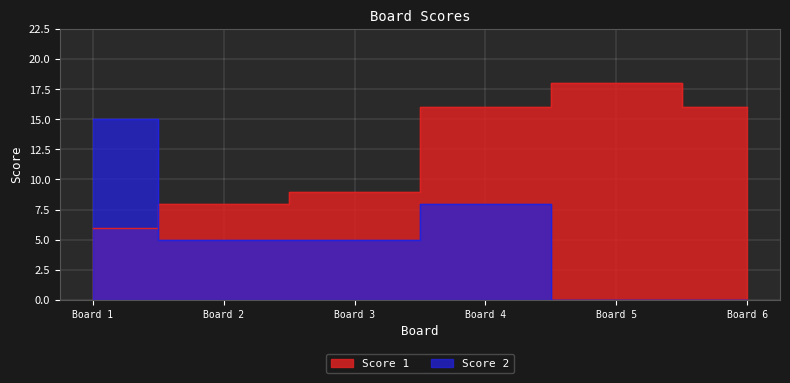

What is the lowest value of the Score 1 series?

6